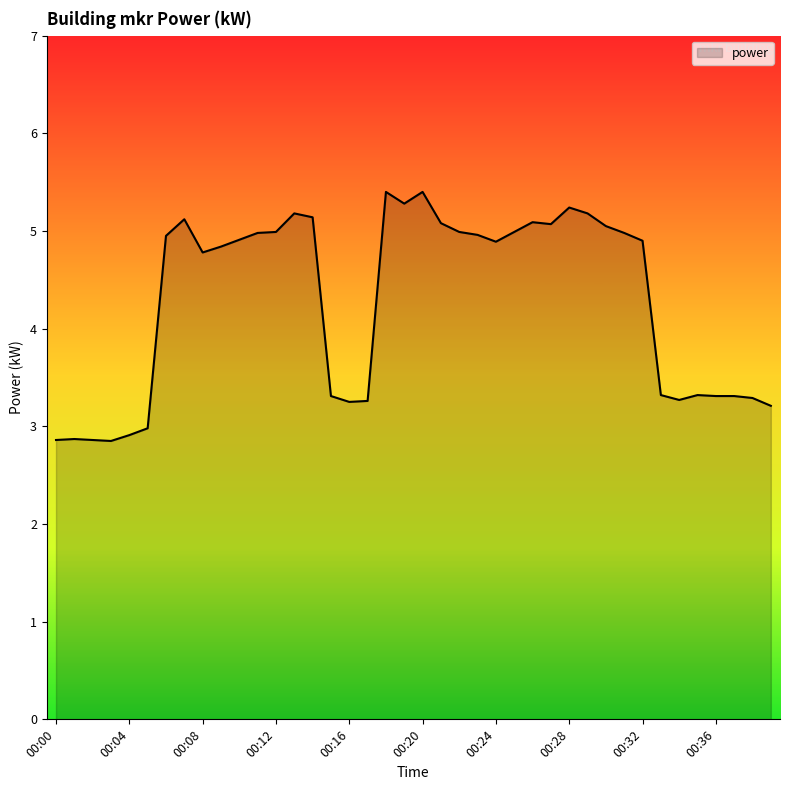

What is the maximum value shown in the chart?

5.4